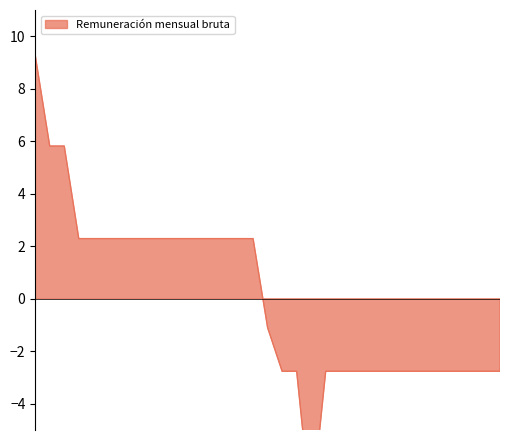

How many data points are less than -1?

17